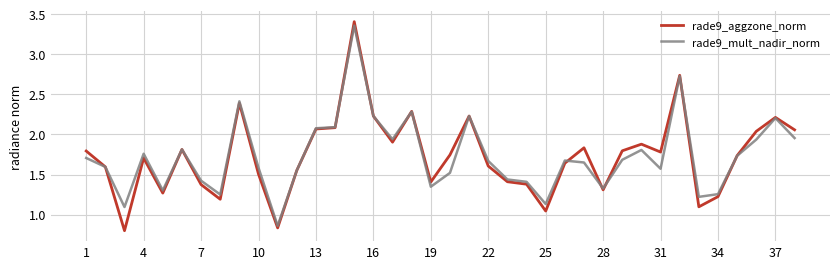

Which series has the widest spread of values?

rade9_aggzone_norm